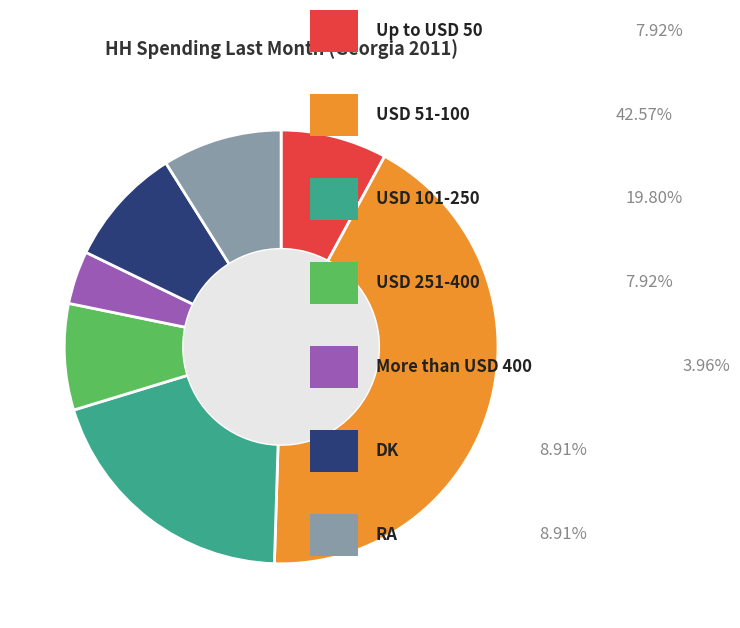

Is there a majority slice in this chart?

No